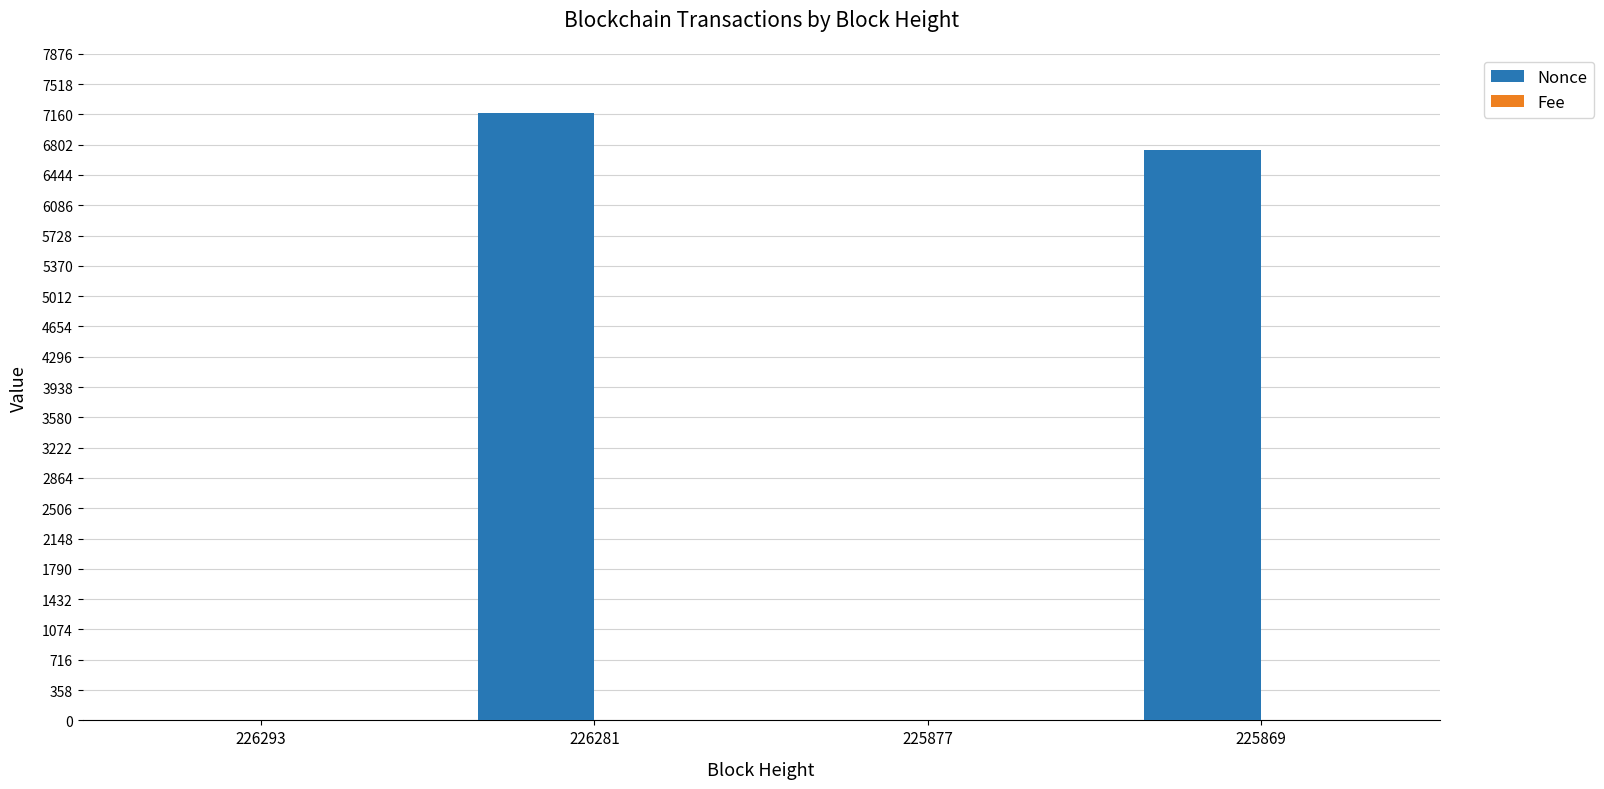

Which label corresponds to the largest value in the chart?

226281